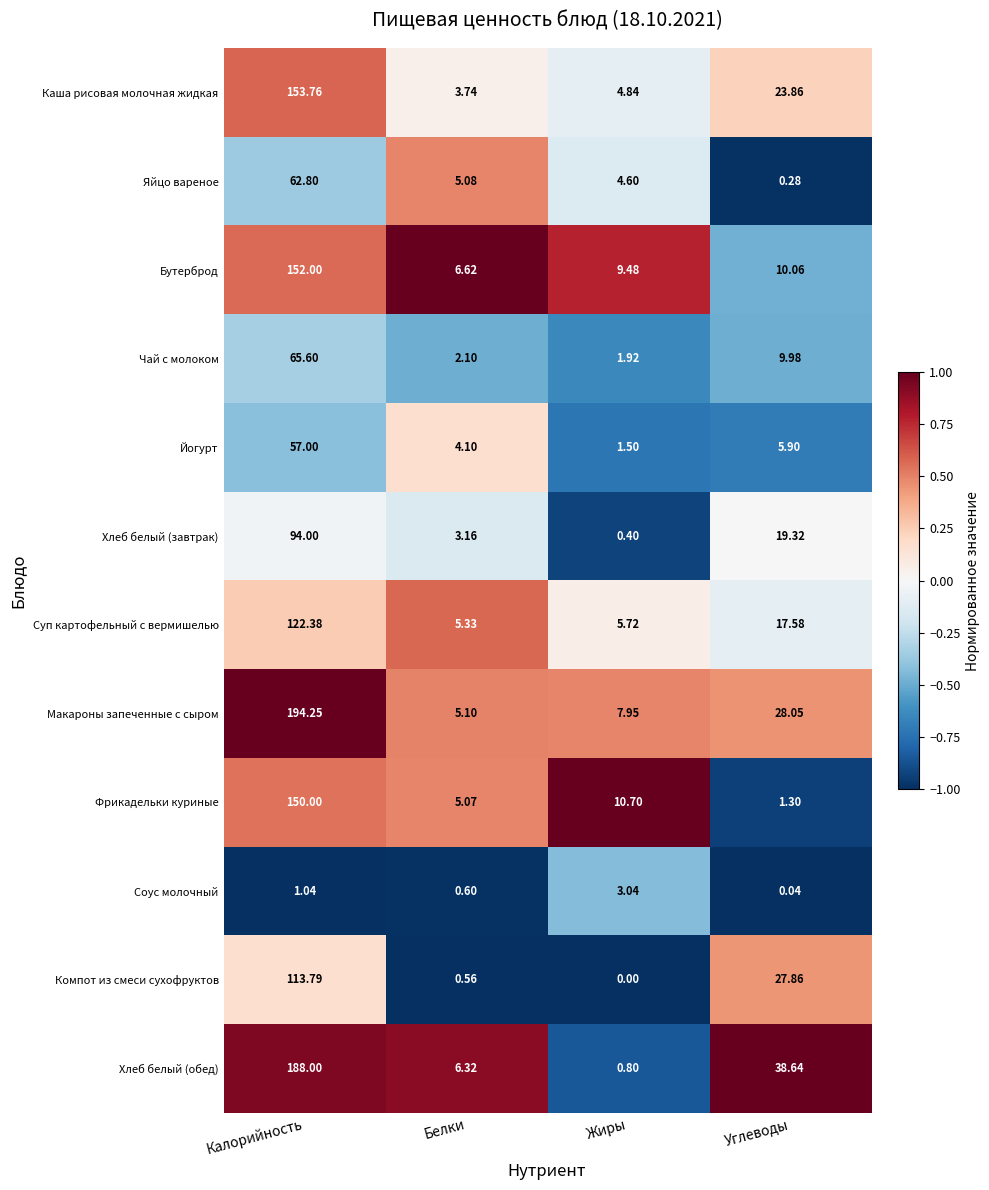

Which series has the largest total across all categories?

Макароны запеченные с сыром